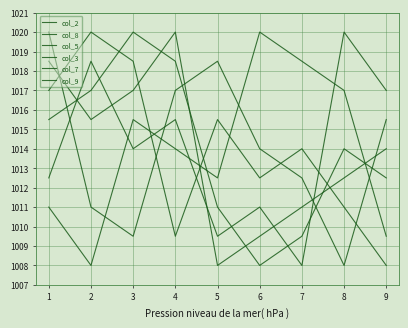

At which category is the sum across all series the highest?

1